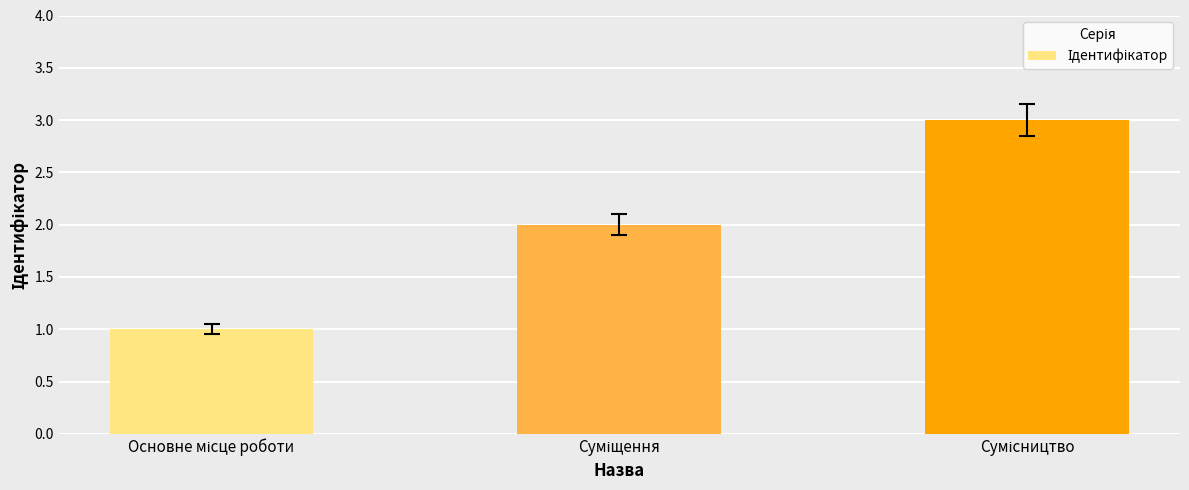

How many values are between 1 and 3?

3